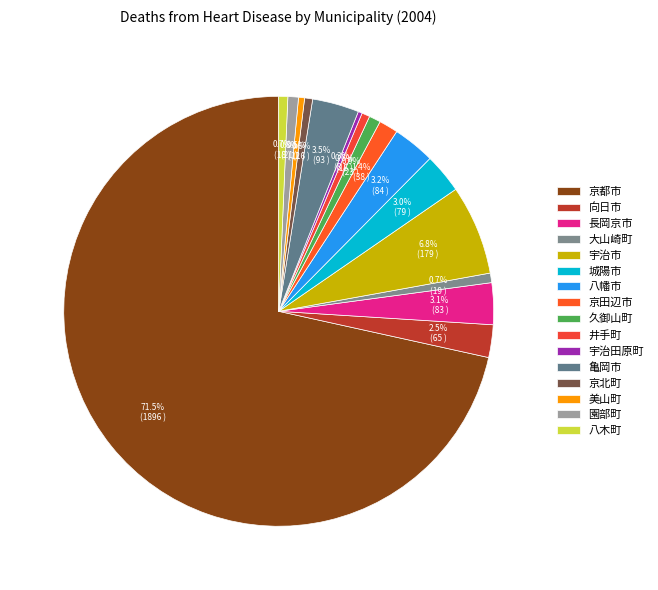

What is the total percentage of 城陽市 and 宇治田原町?

3.3%